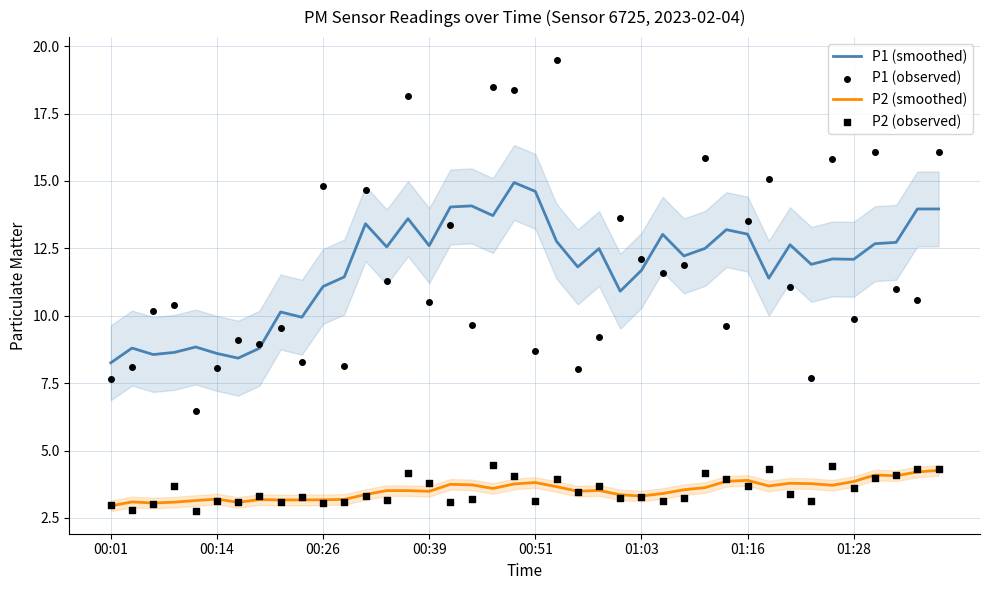

At how many categories does at least one series exceed 14?

14